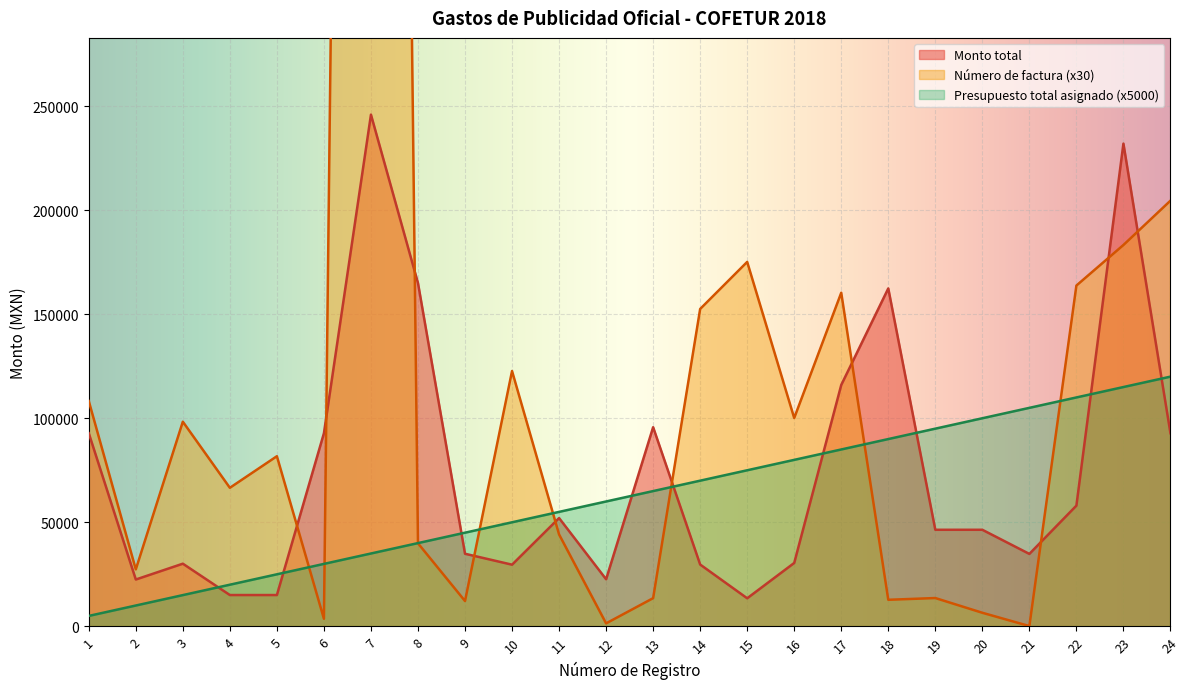

At which label is Presupuesto total asignado closest to 62500?

12